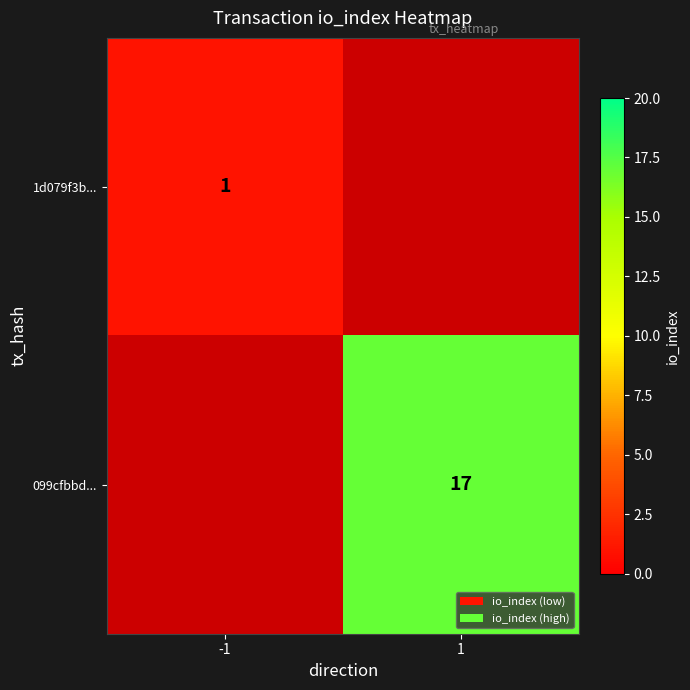

What is the greatest value displayed?

17.0